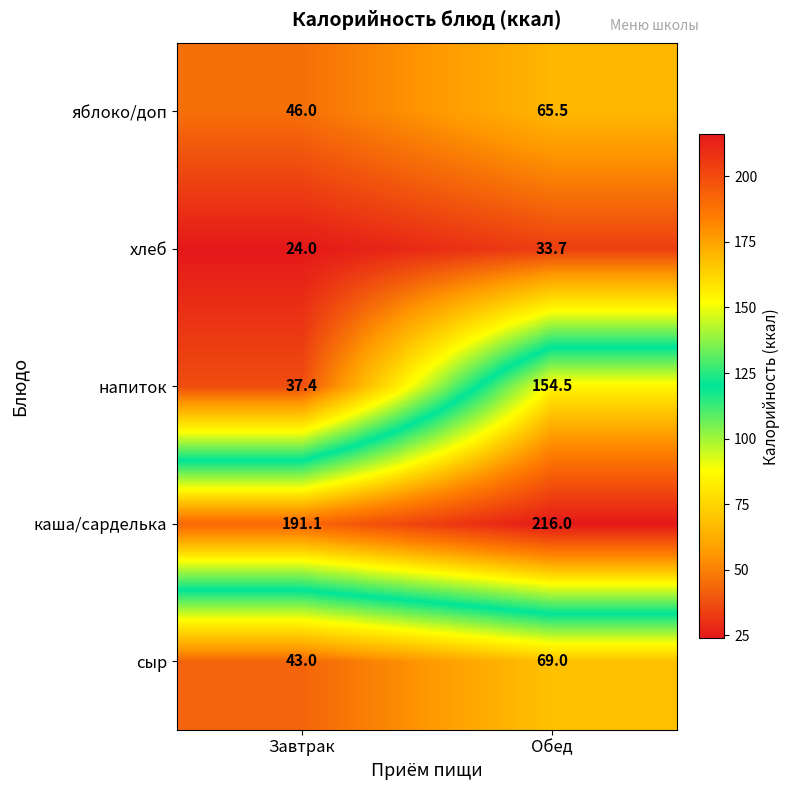

What is the difference between the сыр values at Обед and Завтрак?

26.0